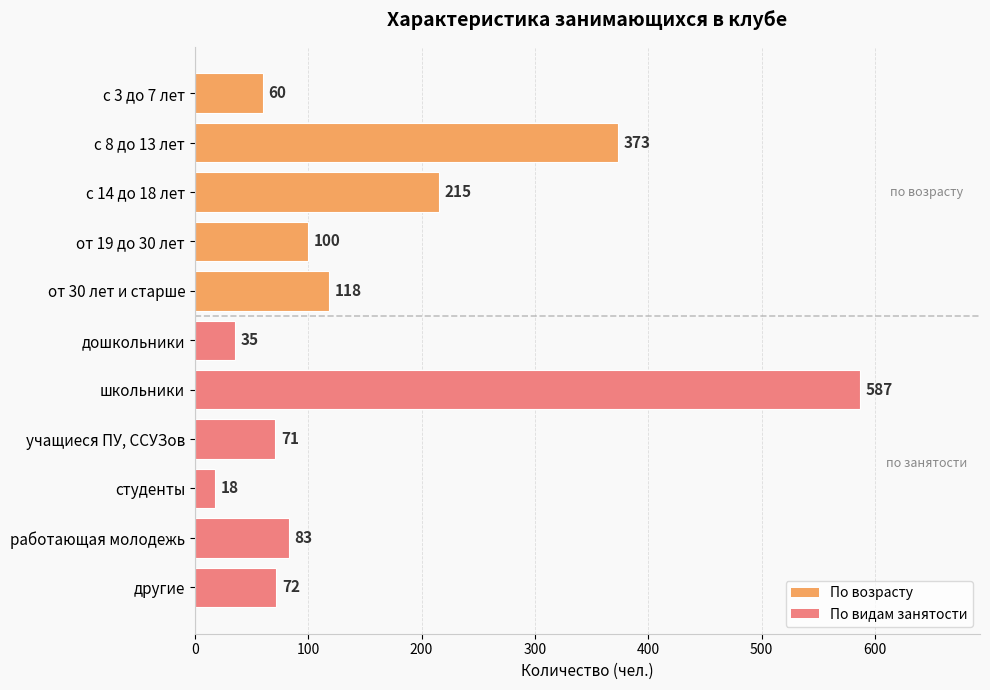

What is the change in value from с 14 до 18 лет to другие?

-143